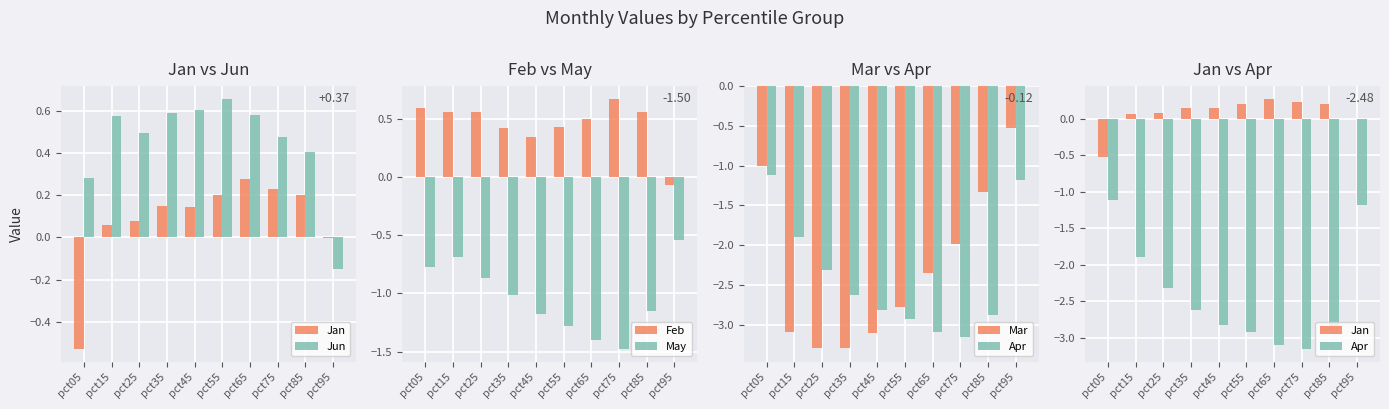

Which category has the lowest value across all series?

pct35